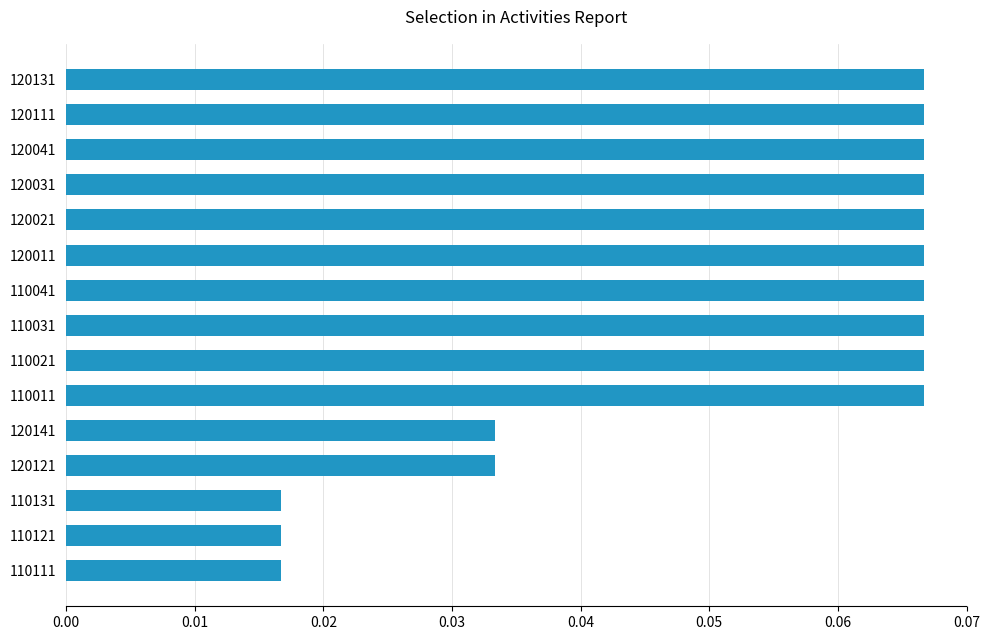

What is the label of the 4th bar from the top?

120031